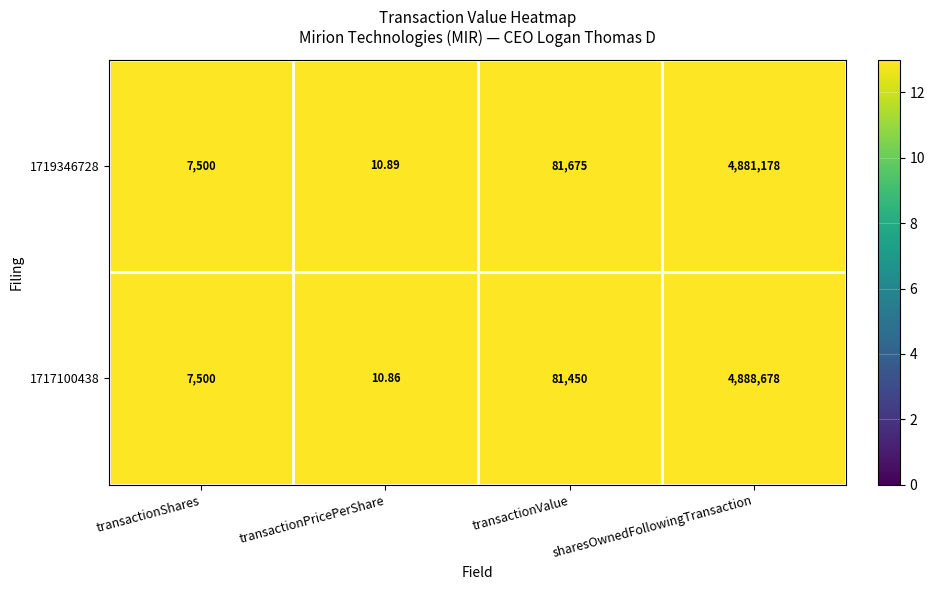

Is the value of 1719346728 at transactionShares greater than the value of 1717100438 at transactionPricePerShare?

Yes